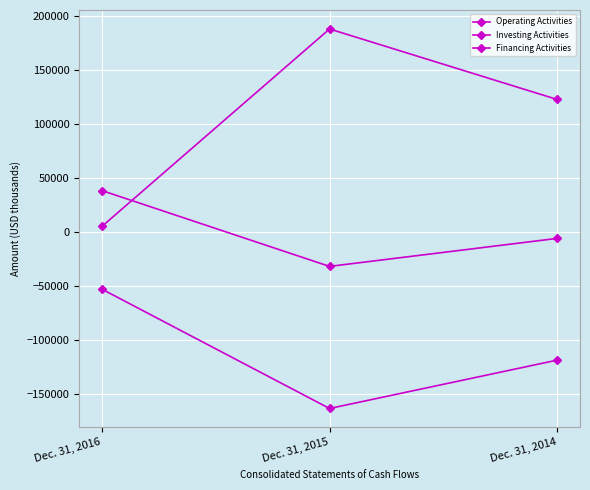

Which series has the widest spread of values?

Operating Activities